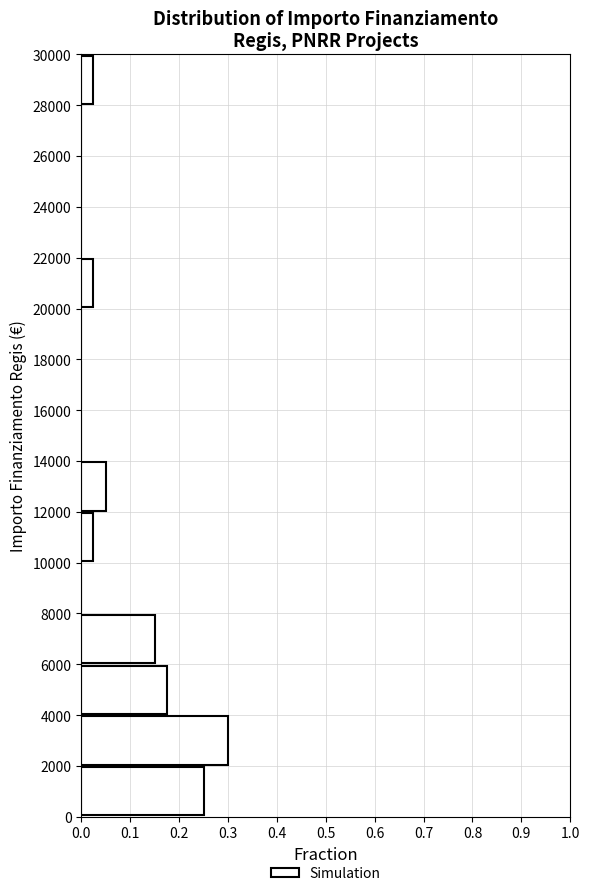

Reading bottom to top, list every bar in this chart as the range it spans on the y-axis followed by its length. The values are not printed on the chart, so give them approximately, as read against the axis.

0 to 2000: 0.25
2000 to 4000: 0.30
4000 to 6000: 0.18
6000 to 8000: 0.15
8000 to 10000: 0
10000 to 12000: 0.03
12000 to 14000: 0.05
14000 to 16000: 0
16000 to 18000: 0
18000 to 20000: 0
20000 to 22000: 0.03
22000 to 24000: 0
24000 to 26000: 0
26000 to 28000: 0
28000 to 30000: 0.03